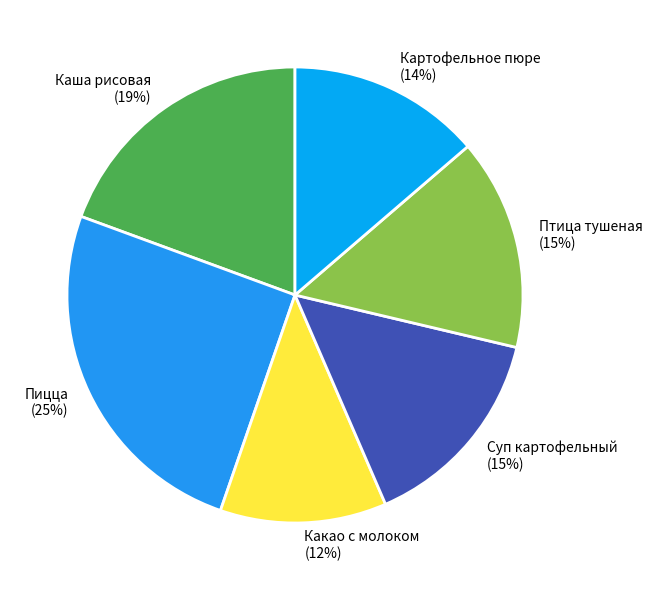

How many segments does this pie chart have?

6